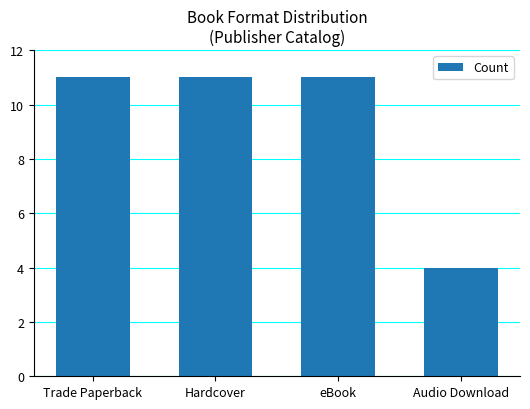

Where is the data nearest to the value 7?

Audio Download